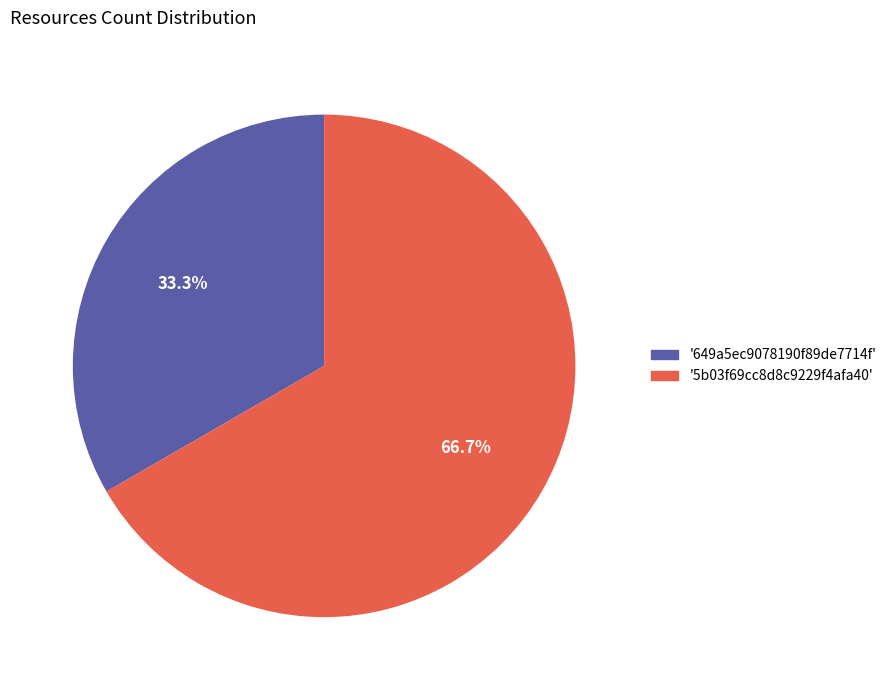

How many segments does this pie chart have?

2